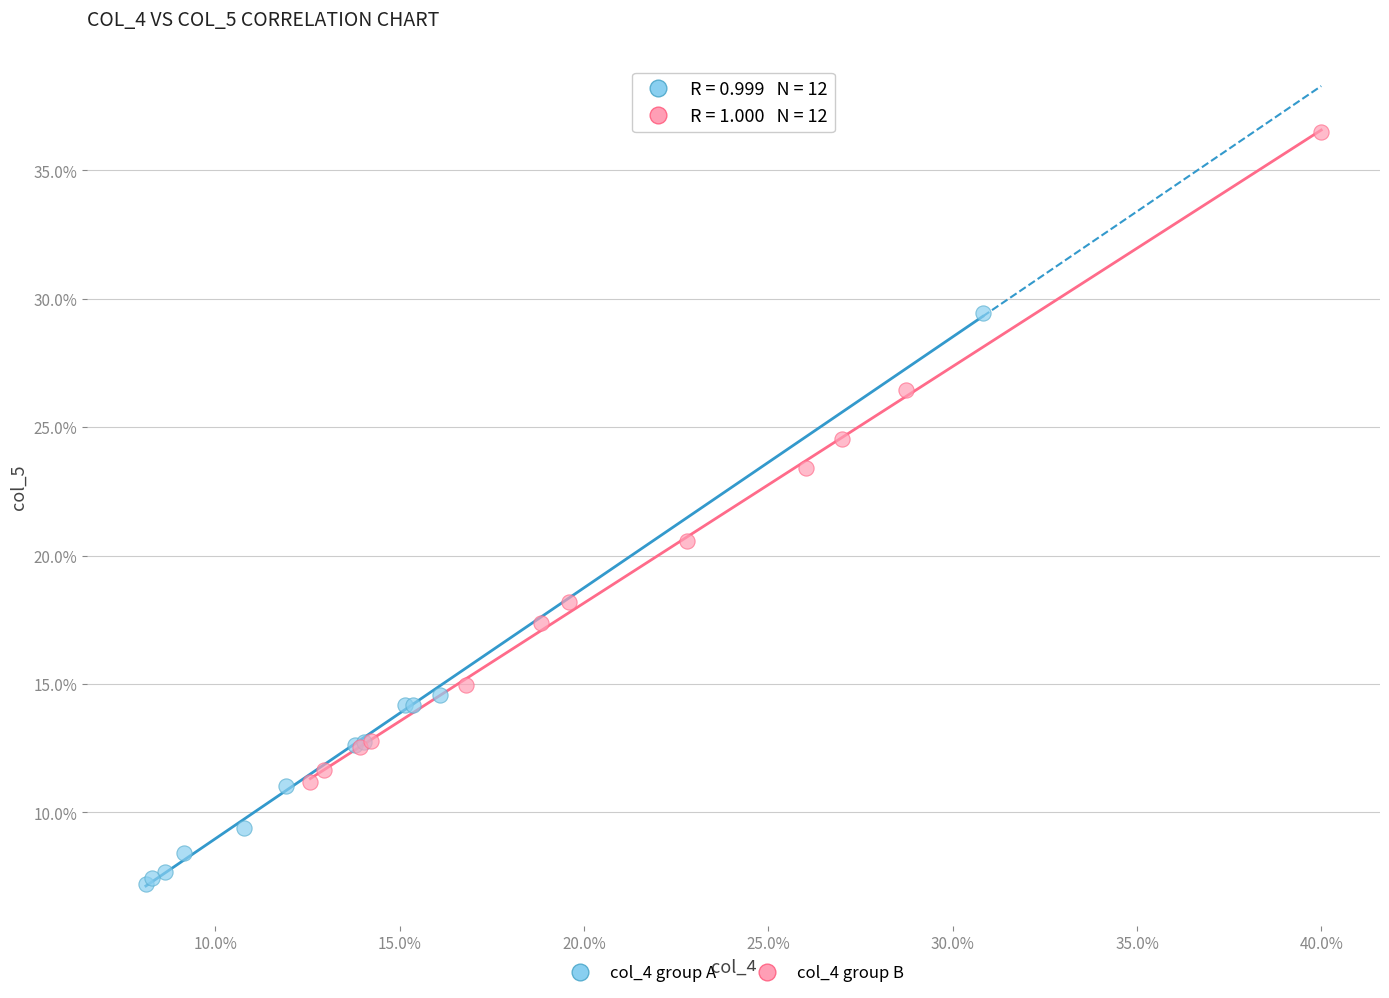

What are all the series names shown in the legend?

col_4 group A, col_4 group B